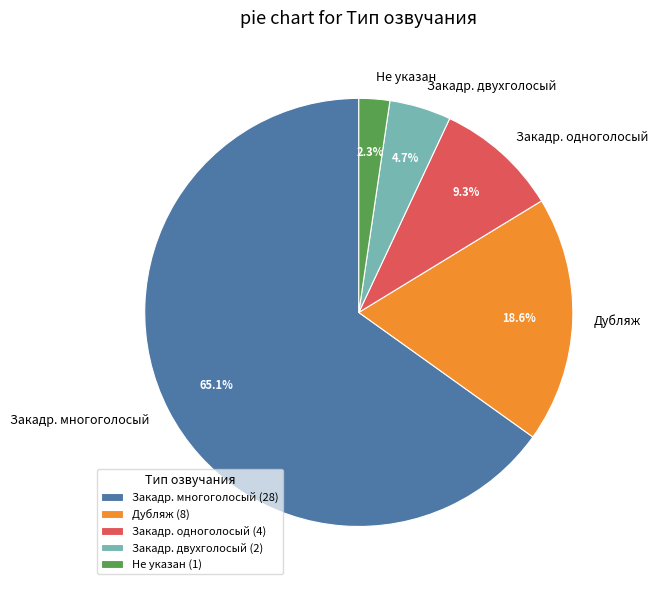

Is there any slice that represents more than half of the pie?

Yes